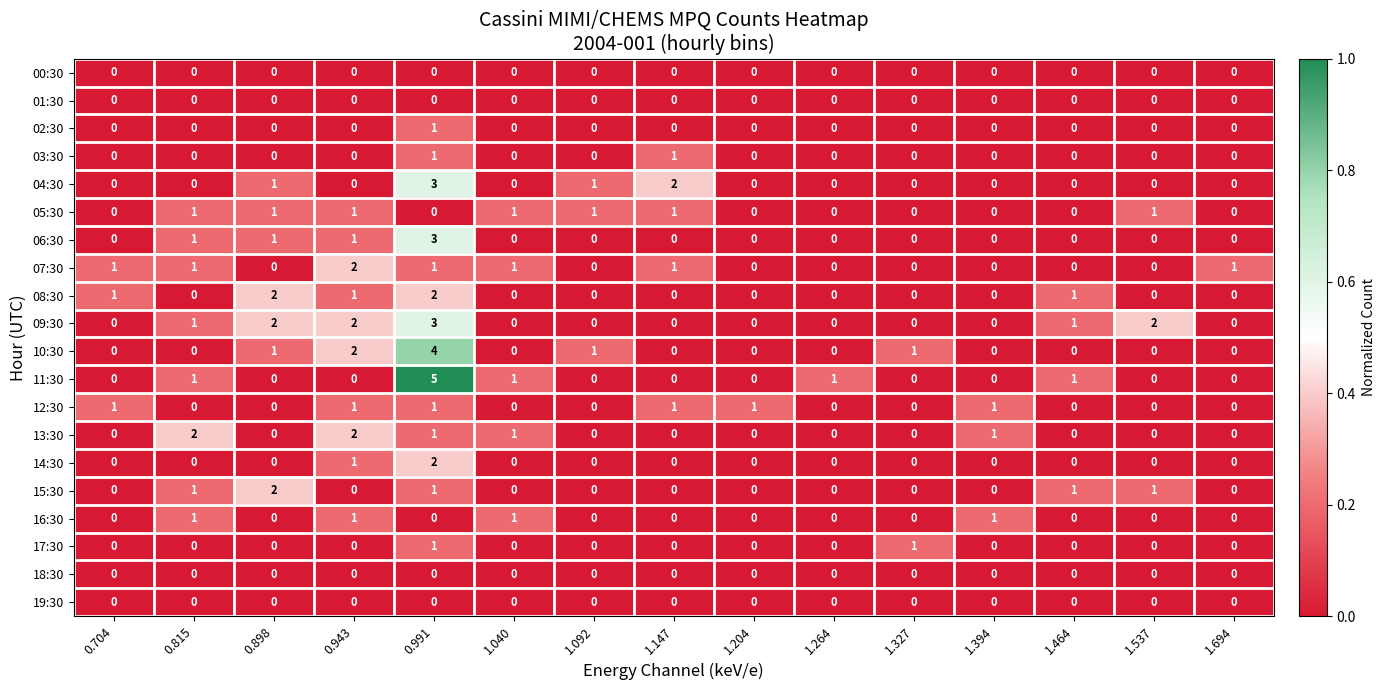

The 05:30 series shows 2 at 0.815. True or false?

False